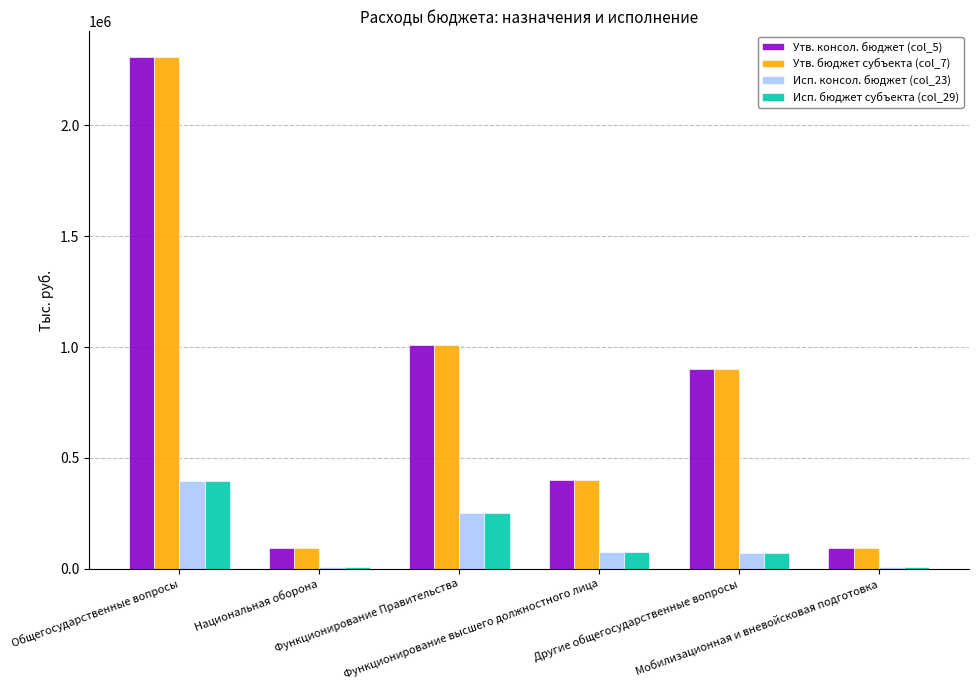

What is the maximum value for Исп. бюджет субъекта (col_29)?

397471.0